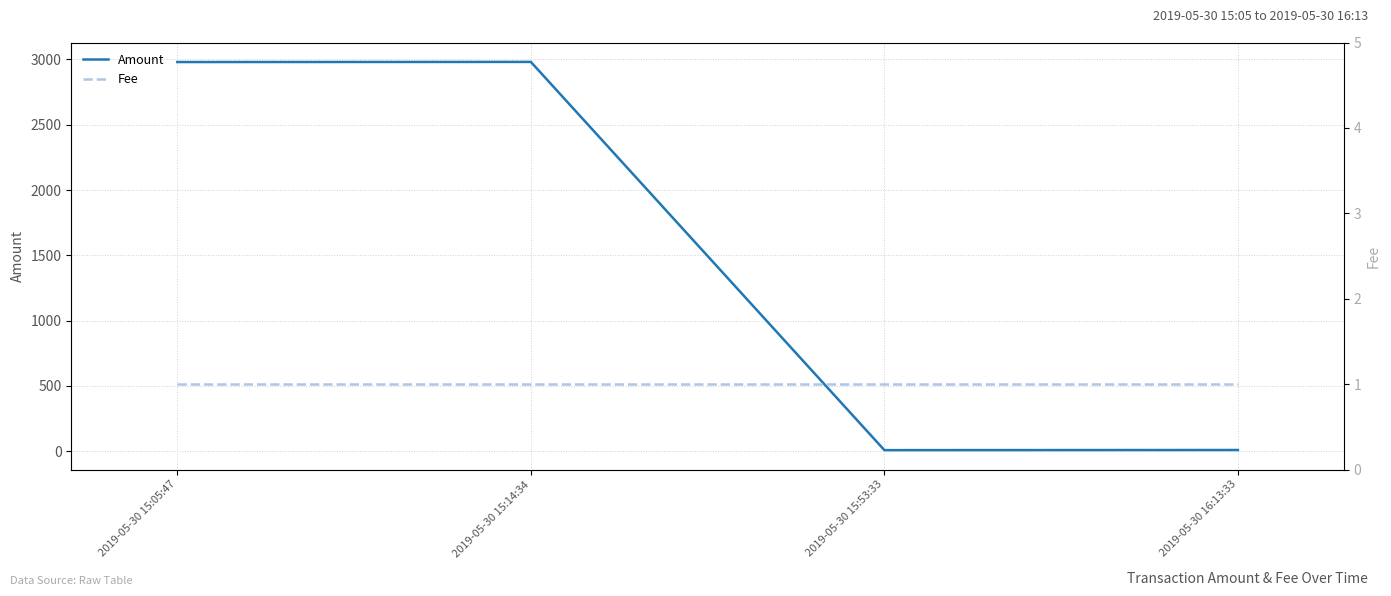

Reading right to left, extract all data points from this chart.

Amount: 2019-05-30 16:13:33=9.0	2019-05-30 15:53:33=8.0	2019-05-30 15:14:34=2981.5	2019-05-30 15:05:47=2980.5
Fee: 2019-05-30 16:13:33=1.0	2019-05-30 15:53:33=1.0	2019-05-30 15:14:34=1.0	2019-05-30 15:05:47=1.0